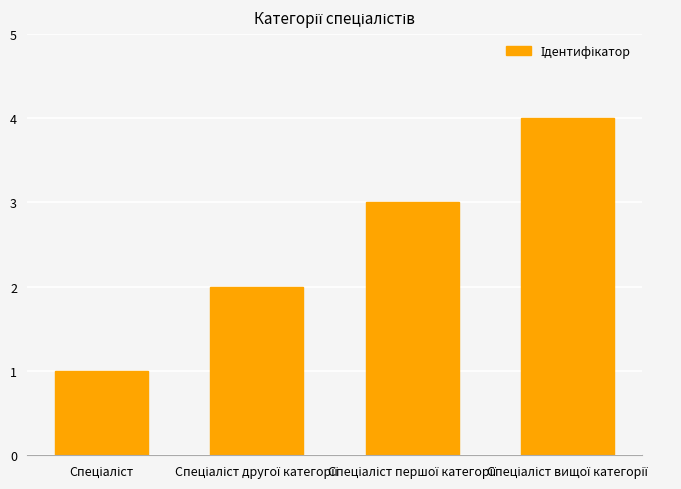

What is the greatest value displayed?

4